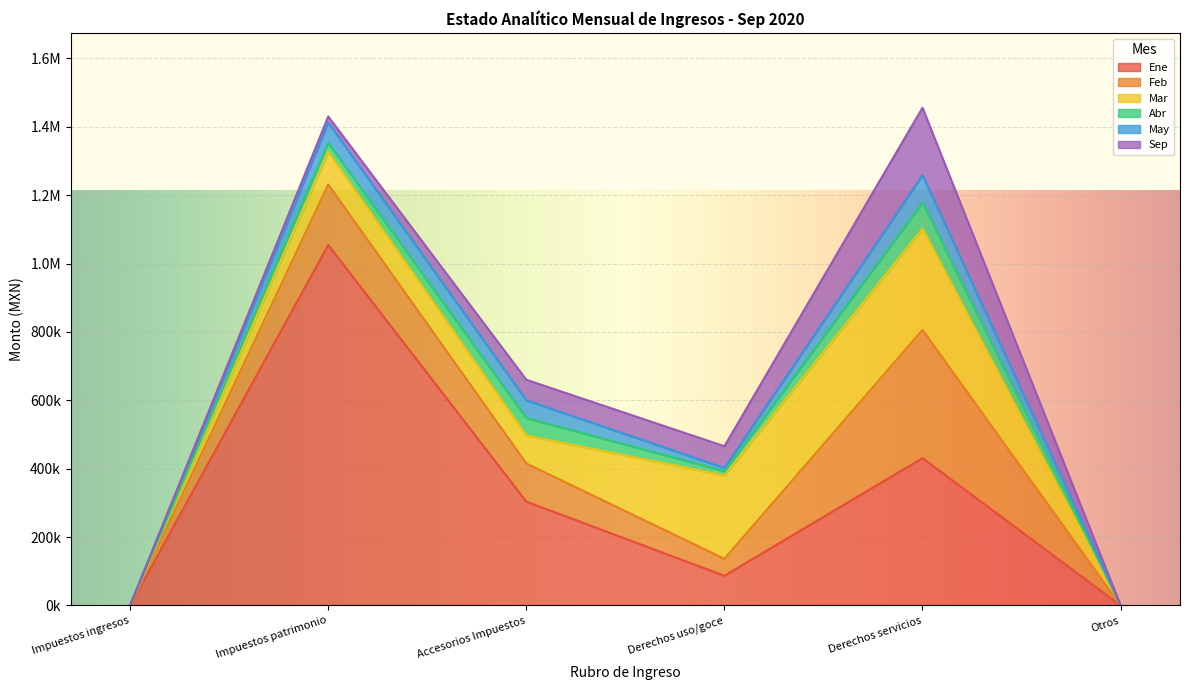

How many data points in Abr are above 26862?

2